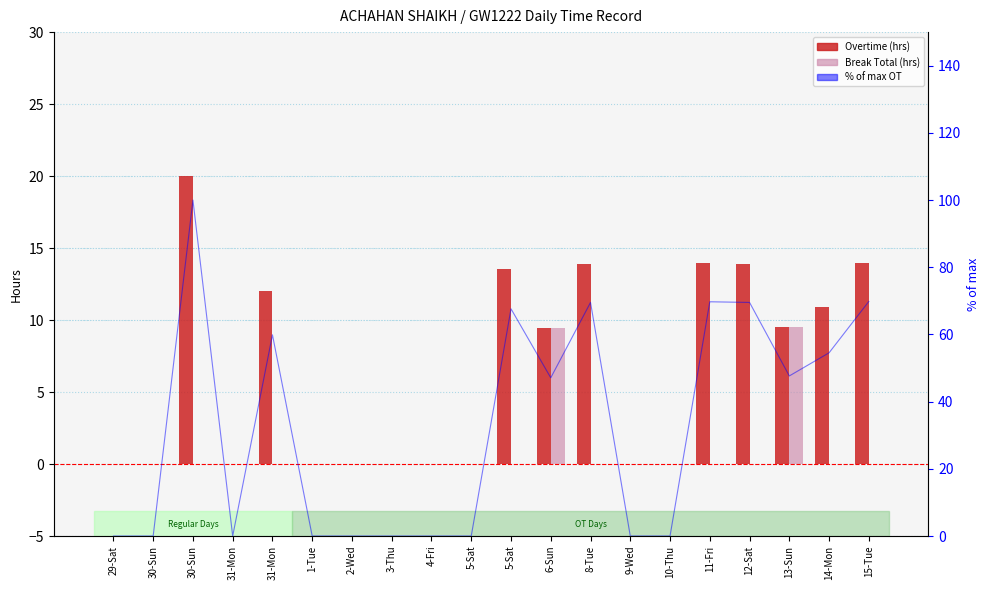

Reading left to right, extract all data points from this chart.

Overtime (hrs): 0.0	0.0	20.0	0.0	12.0	0.0	0.0	0.0	0.0	0.0	13.5	9.4	13.9	0.0	0.0	14.0	13.9	9.5	10.9	14.0
Break Total: 0.0	0.0	0.0	0.0	0.0	0.0	0.0	0.0	0.0	0.0	0.0	9.4	0.0	0.0	0.0	0.0	0.0	9.5	0.0	0.0
% of max OT: 0.0	0.0	100.0	0.0	59.9	0.0	0.0	0.0	0.0	0.0	67.6	47.1	69.5	0.0	0.0	69.7	69.5	47.7	54.5	69.8